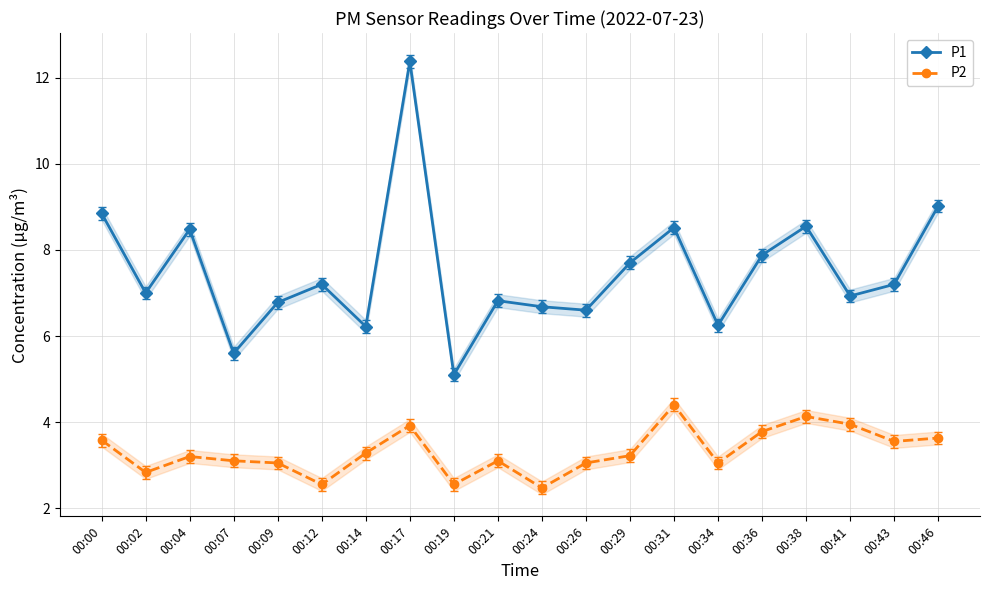

The P1 series shows 10.2 at 00:24. True or false?

False